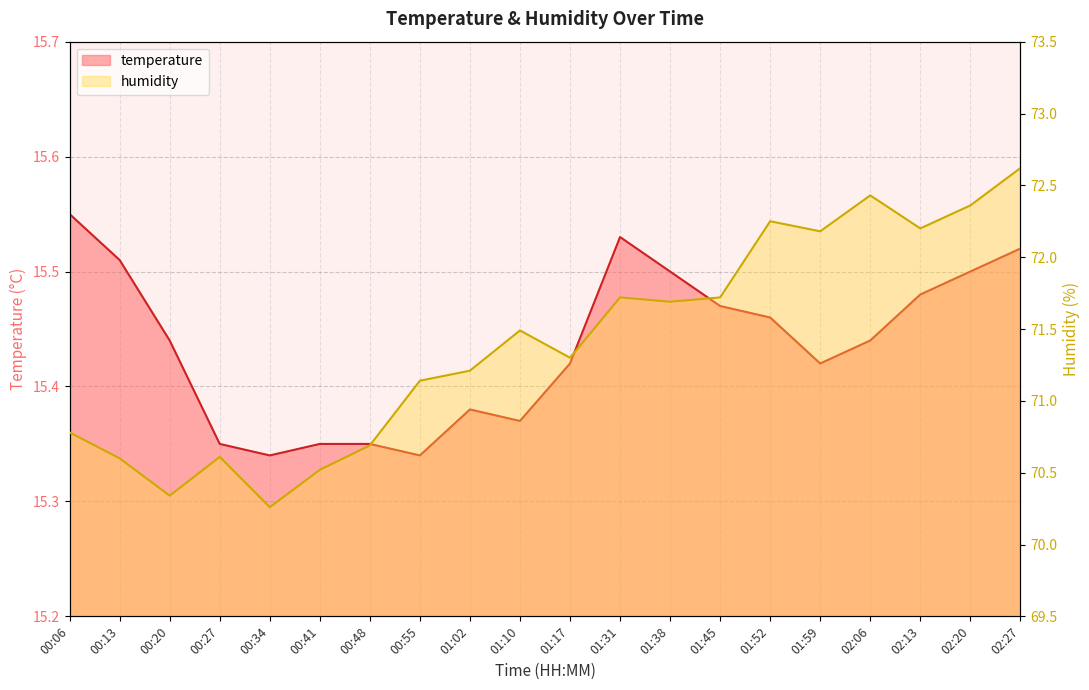

True or false: humidity has more than 2 interior local peaks.

True